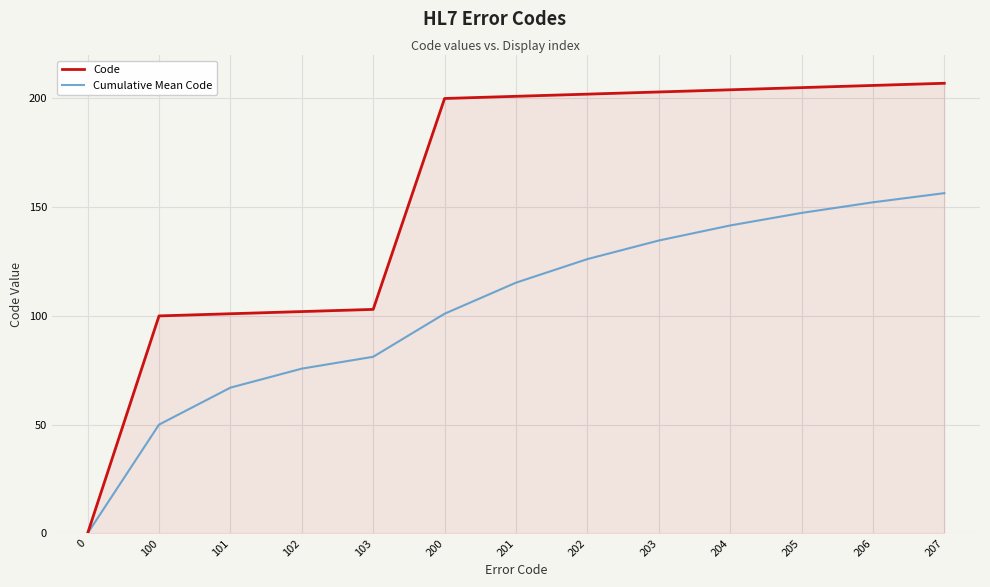

What is the spread (max minus min) of values at 203?

68.3